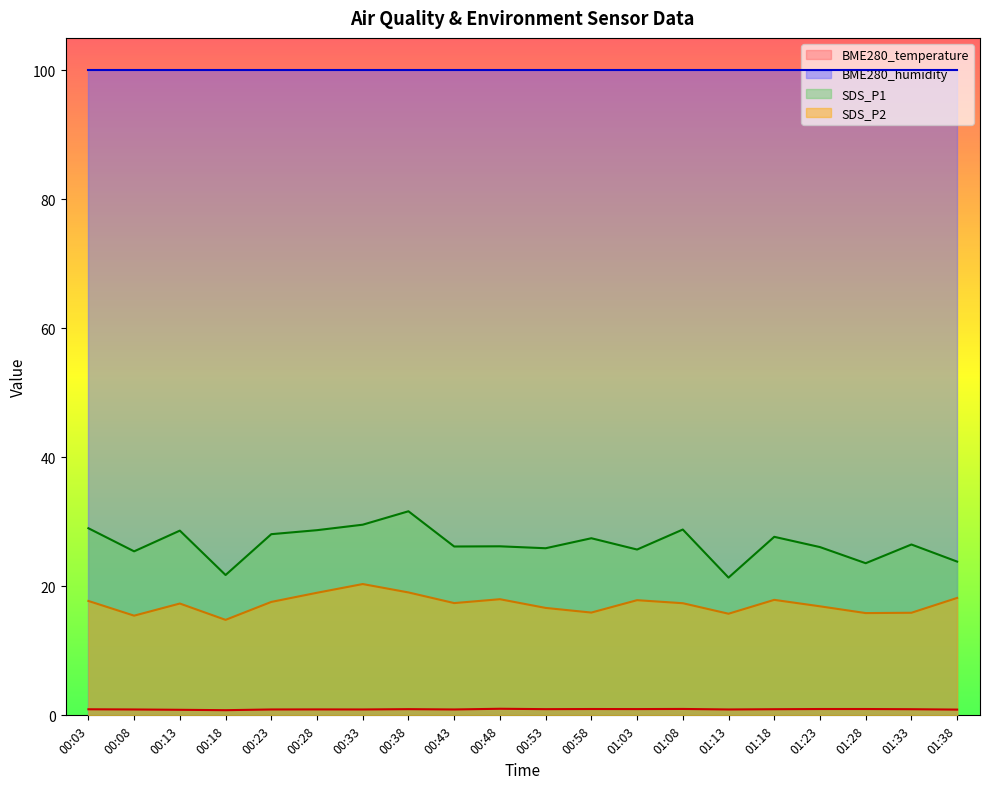

Is the value of SDS_P2 at 00:03 greater than the value of BME280_temperature at 01:18?

Yes